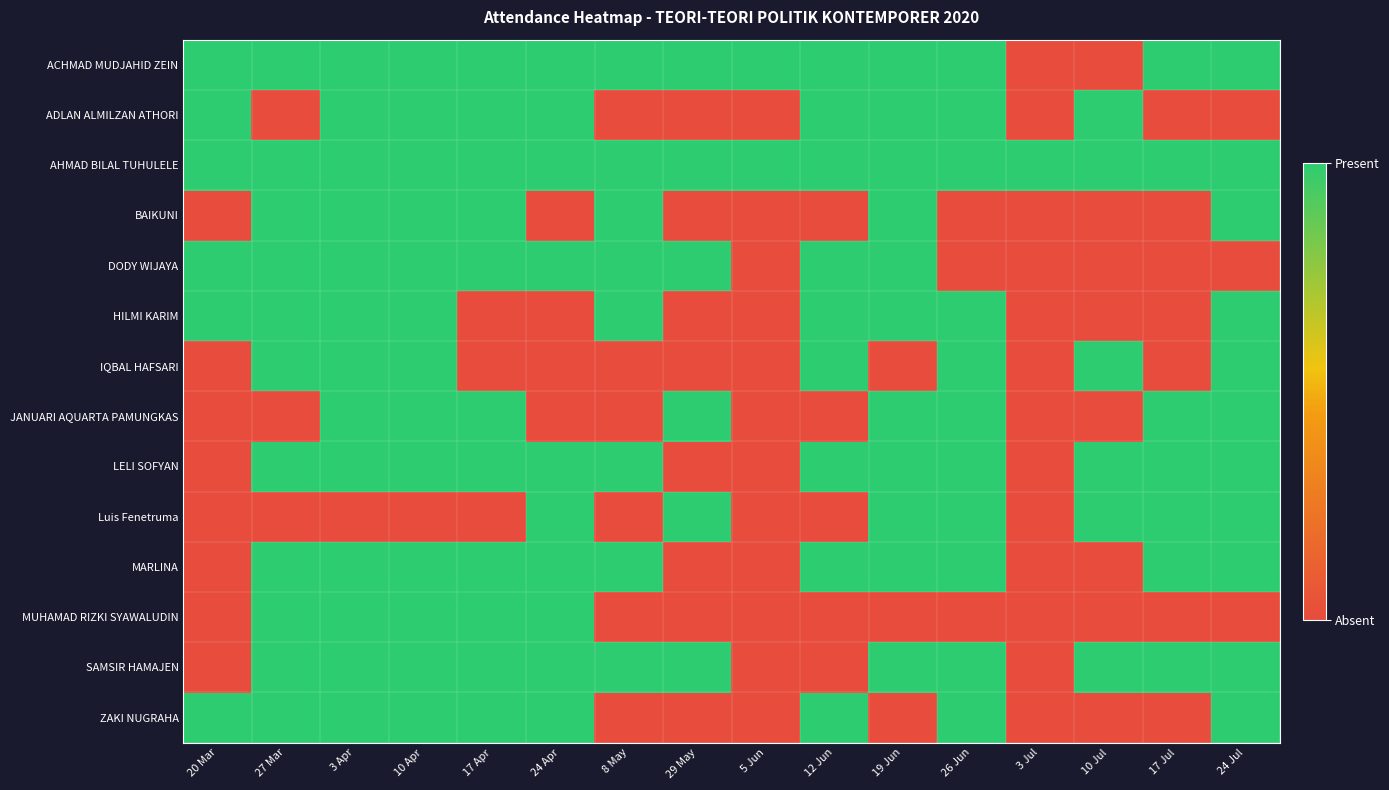

Between 8 May and 24 Jul, which is larger?

8 May